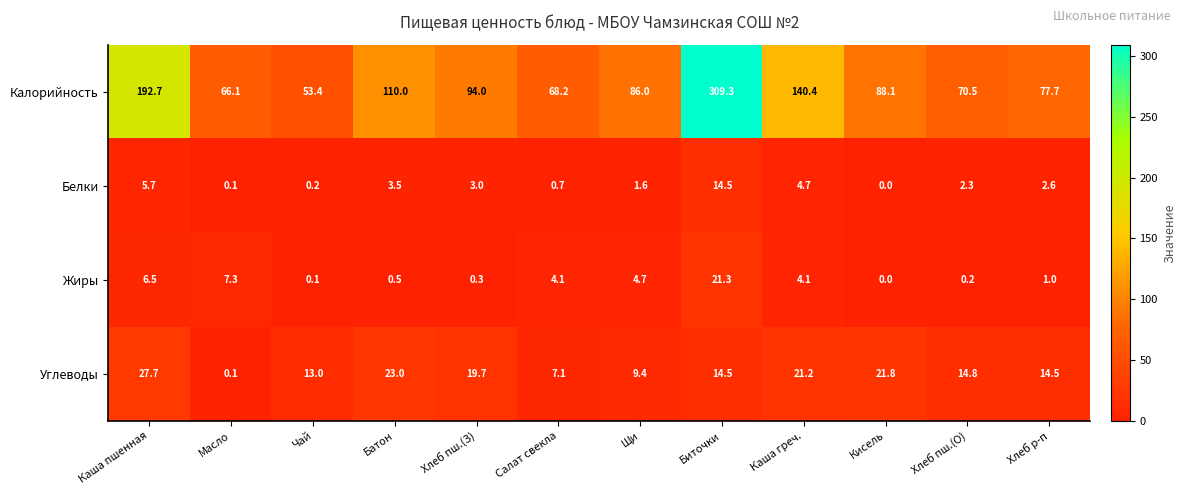

What is the sum of the Белки values at Салат свекла and Батон?

4.2